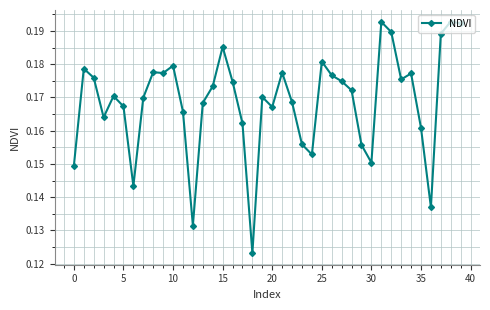

How many values are between 0 and 1?

40